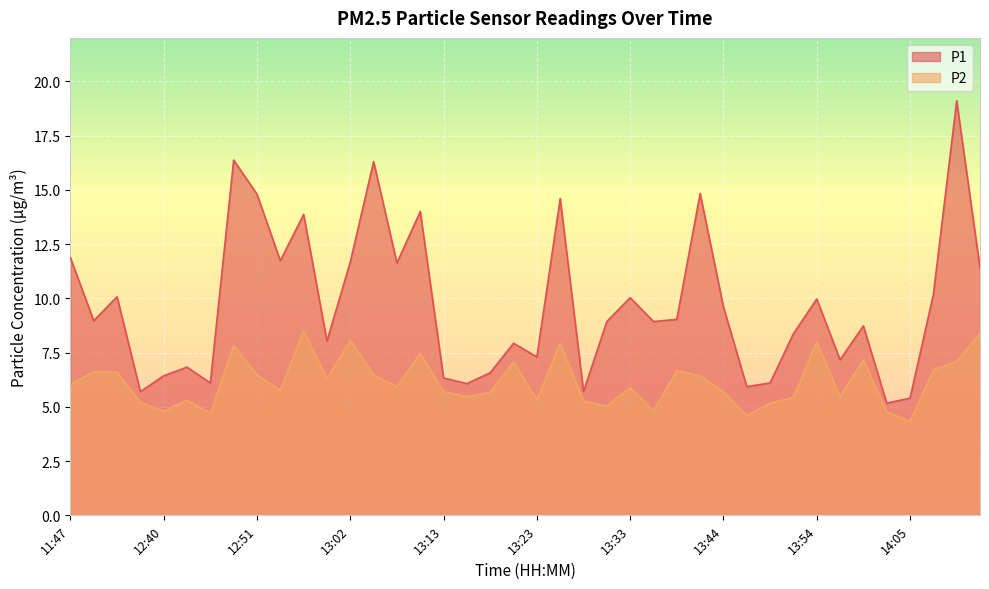

What is the label of the 16th point from the right?

13:33